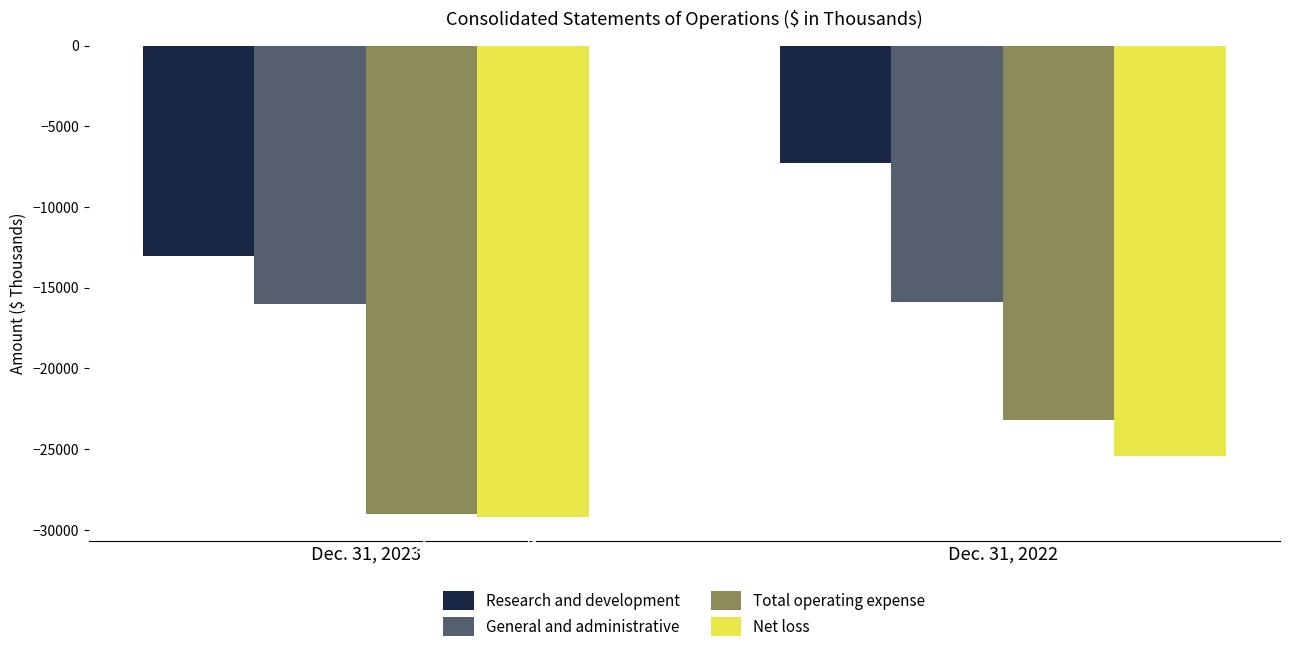

What are all the series names shown in the legend?

Research and development, General and administrative, Total operating expense, Net loss